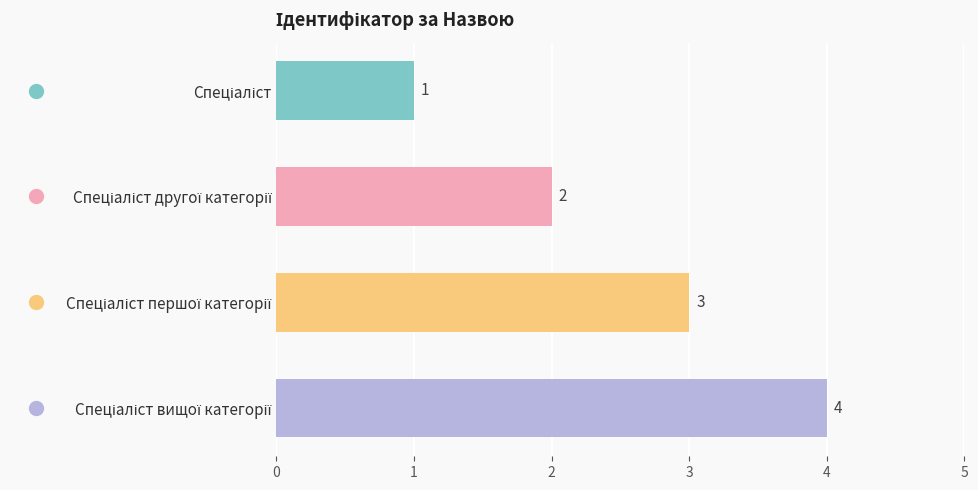

Between Спеціаліст and Спеціаліст другої категорії, which is larger?

Спеціаліст другої категорії